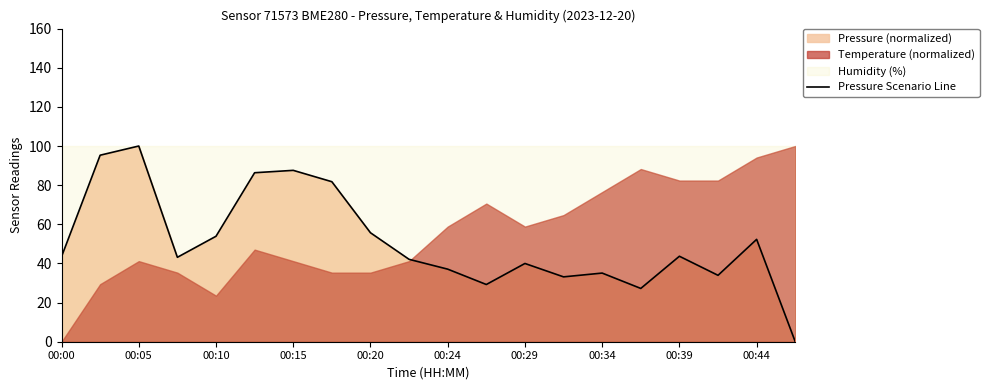

The Pressure Scenario Line series shows 116.0 at 00:15. True or false?

False